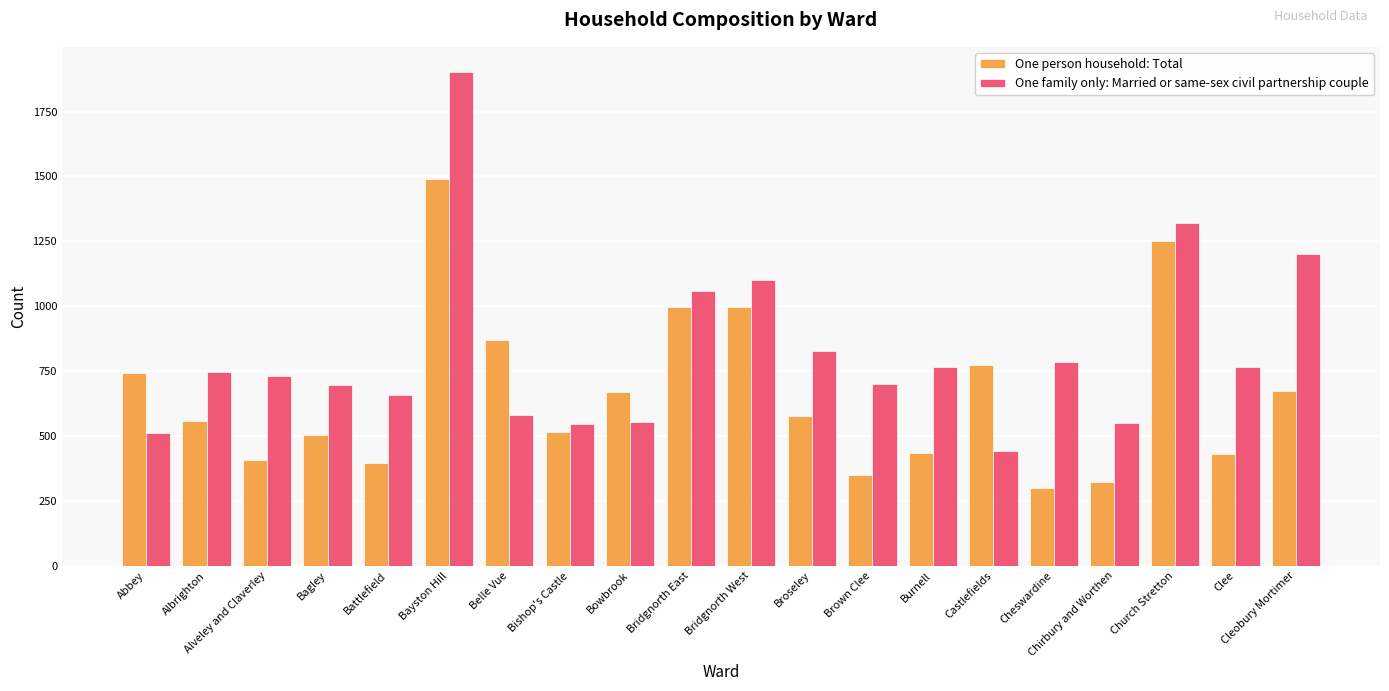

At which category is the sum across all series the highest?

Bayston Hill